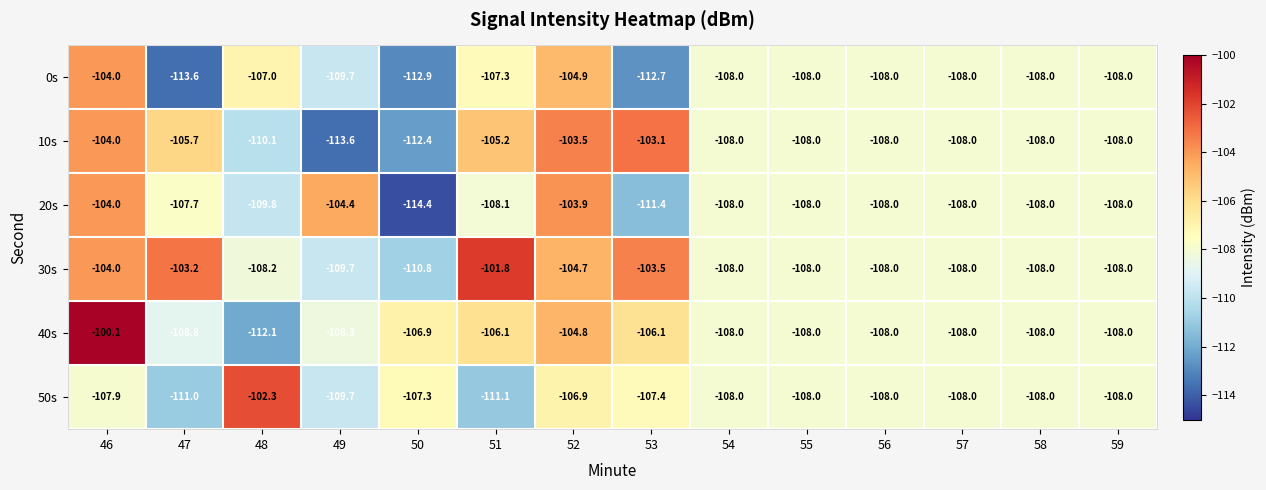

What is the difference between the second highest and minimum values in the 50s series?

4.2